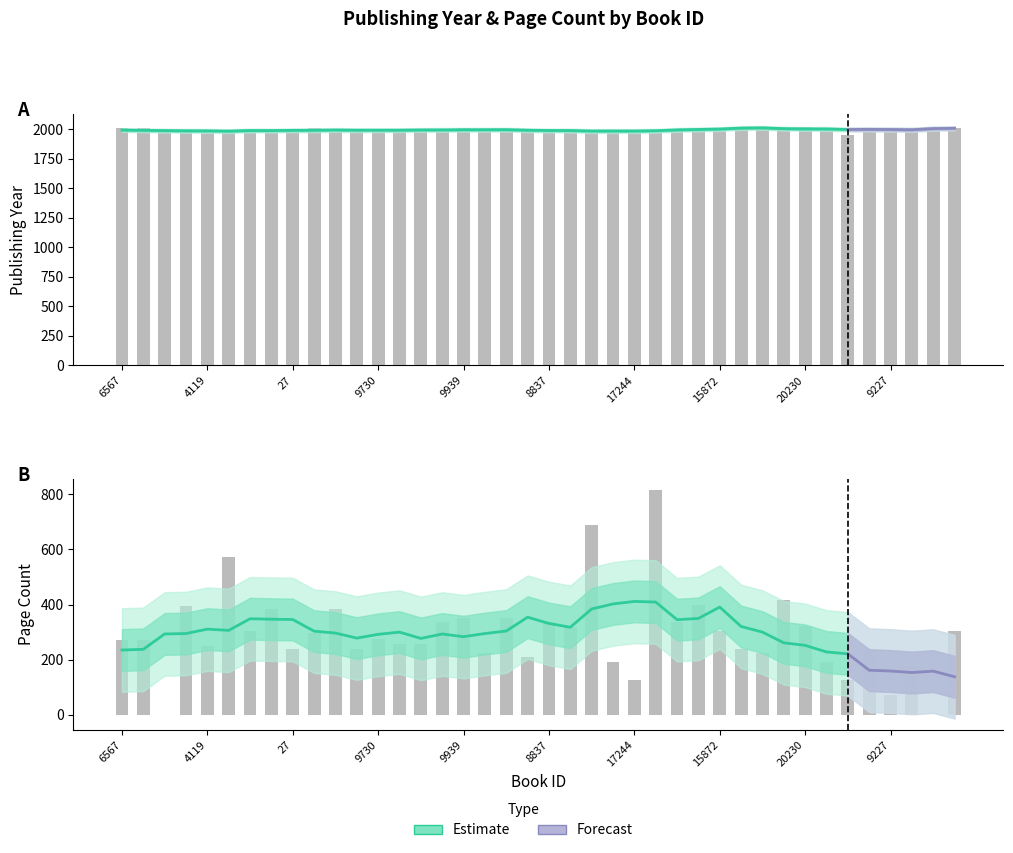

Rank the series by their maximum value, from highest to lowest.

publishingYear, pageCount